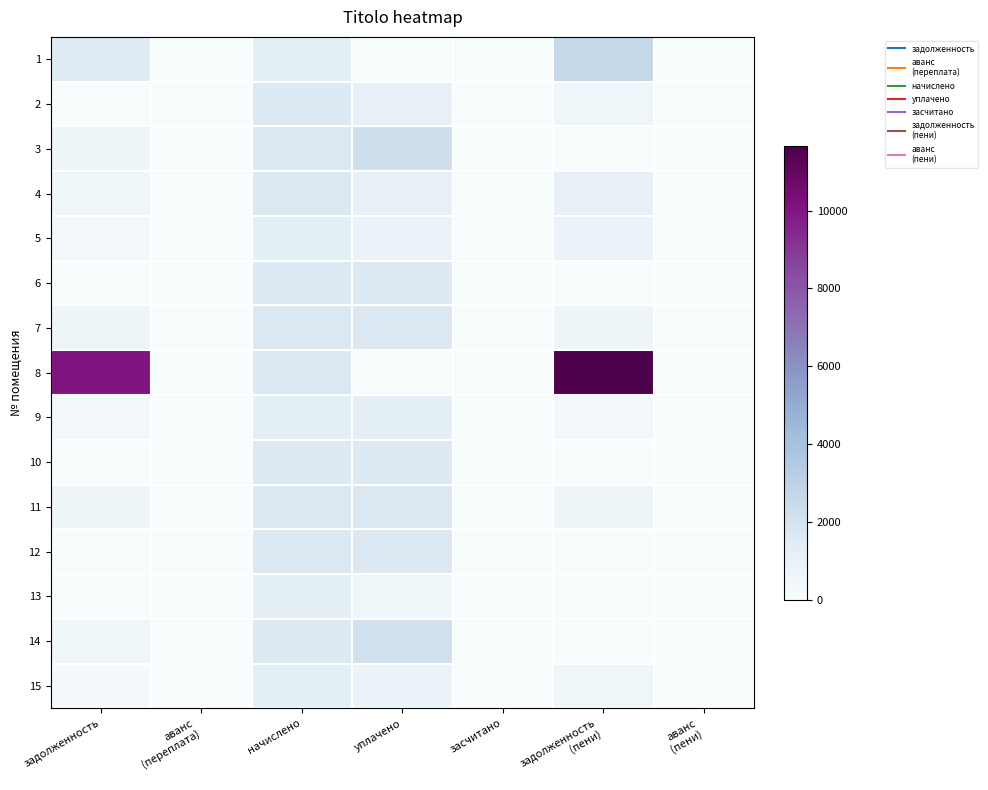

How many categories are shown in the chart?

7